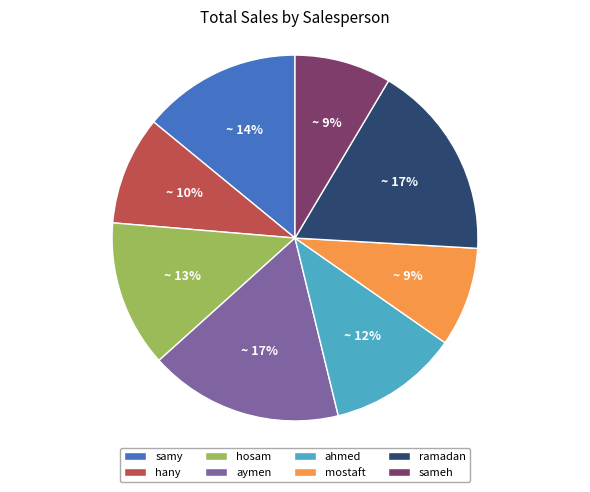

Between hosam and hany, which is larger?

hosam